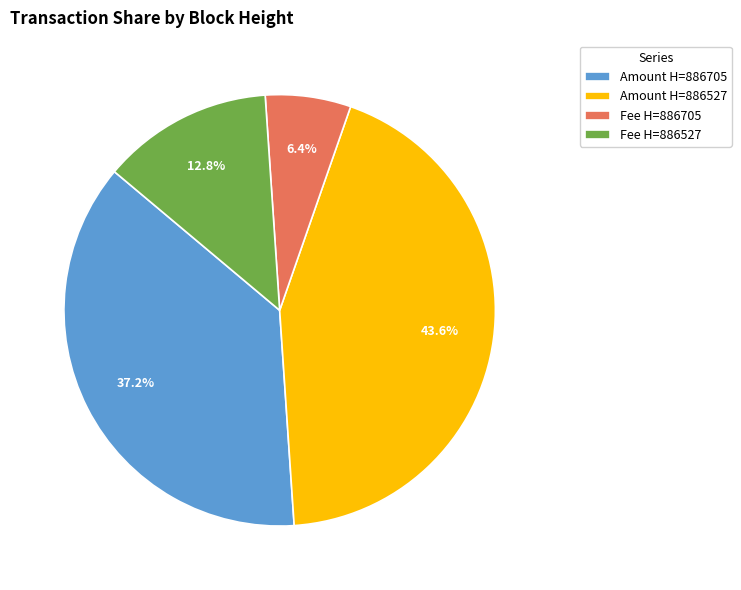

Does Amount H=886705 account for over 50% of the chart?

No